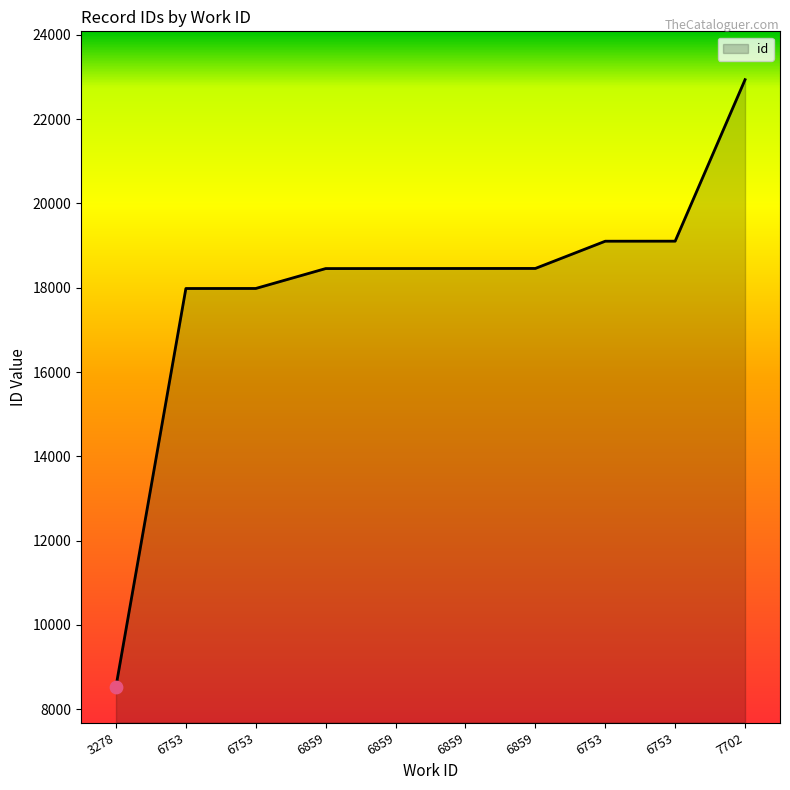

How many lines are shown in the chart?

1